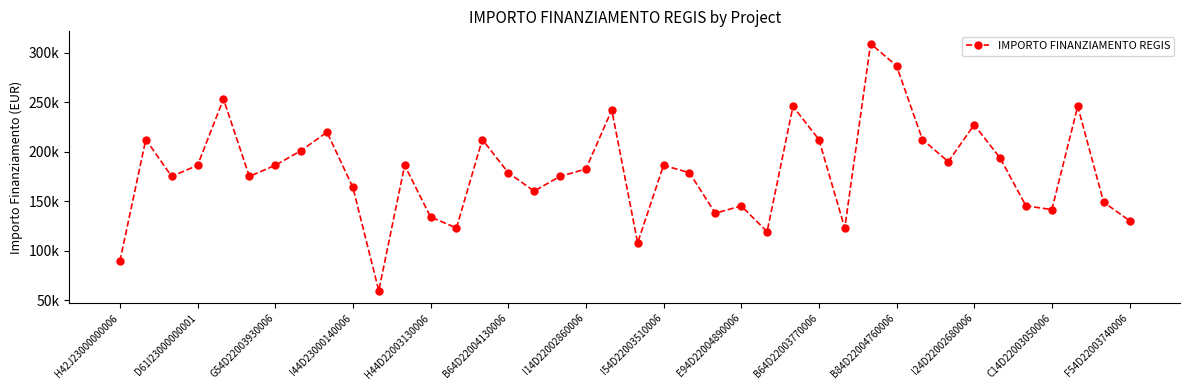

Is this an area chart (filled region under the line)?

No